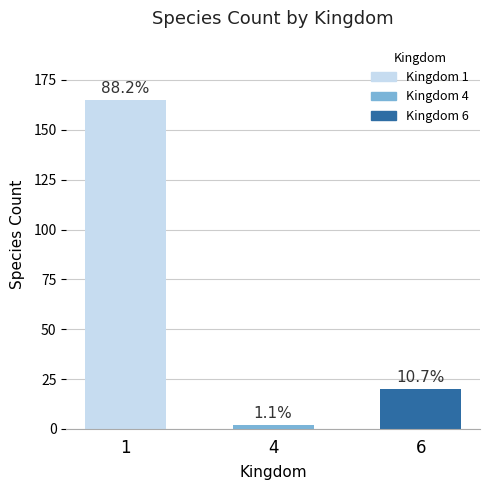

Where does the data first go above 20?

1